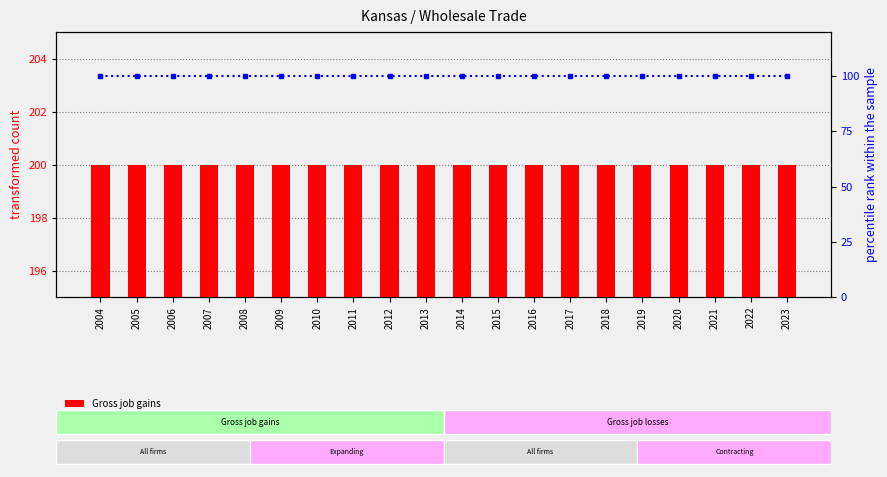

Rank the series at 2016 from highest to lowest value.

Gross job gains, percentile rank within the sample